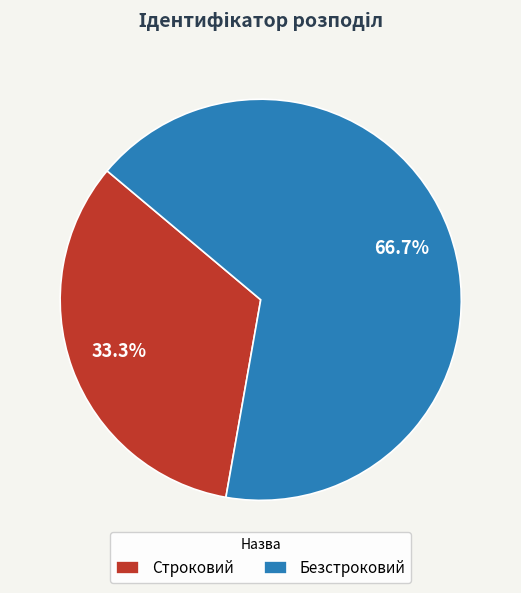

How many slices are in this pie chart?

2